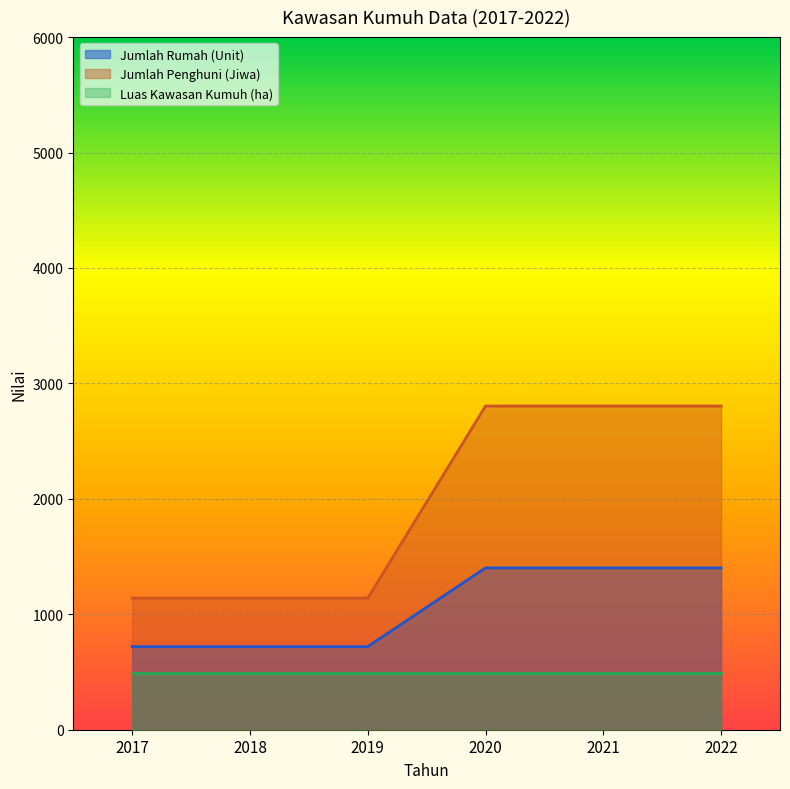

The Jumlah Rumah (Unit) series shows 720 at 2018. True or false?

True